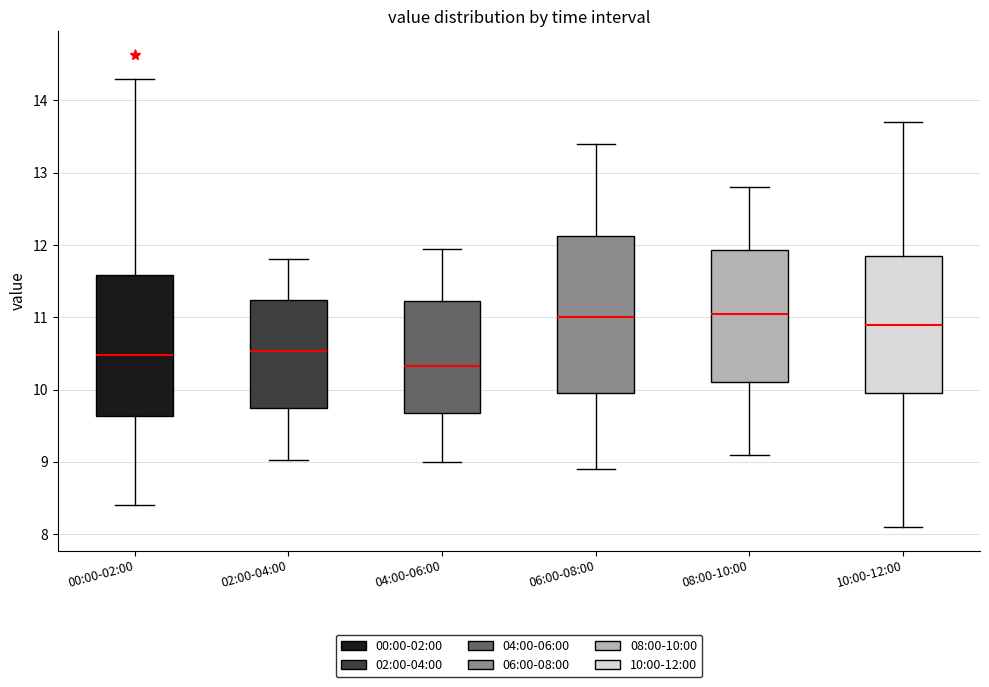

Where is the lower edge of the box for 06:00-08:00 on the y-axis? The values are not printed on the chart, so give them approximately, as read against the axis.

10.0